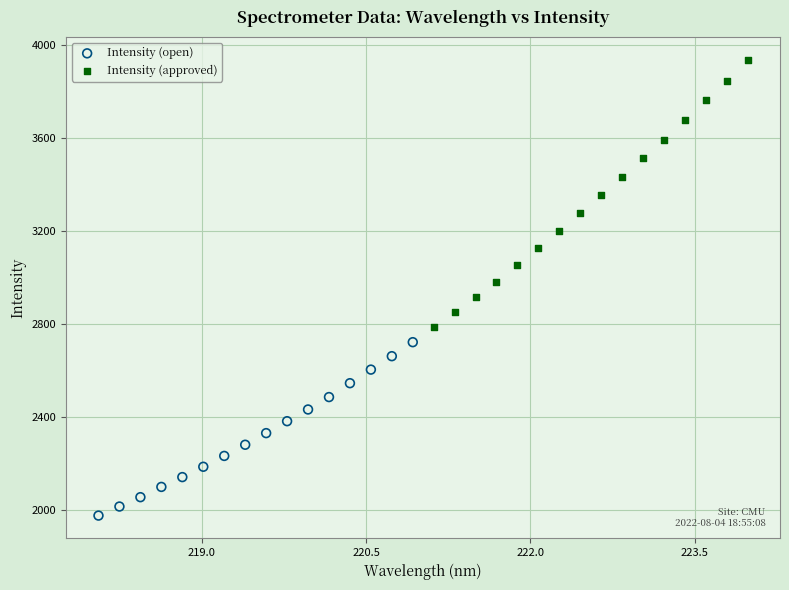

Which series has the widest spread of Y values?

Intensity (approved)